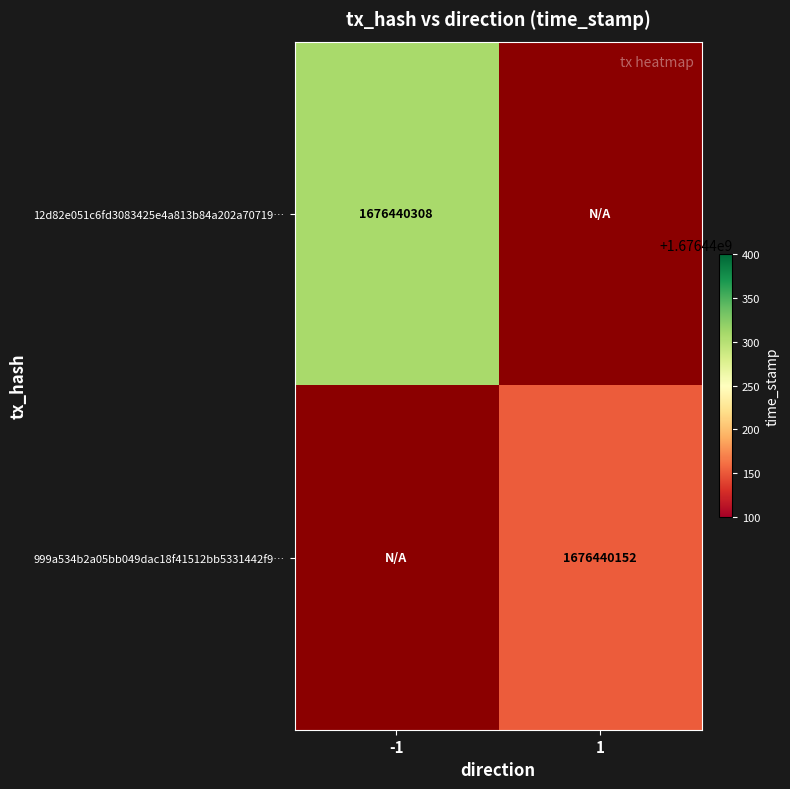

True or false: 12d82e051c6fd3083425e4a813b84a202a70719 has a value of 1676440308 at -1.

True